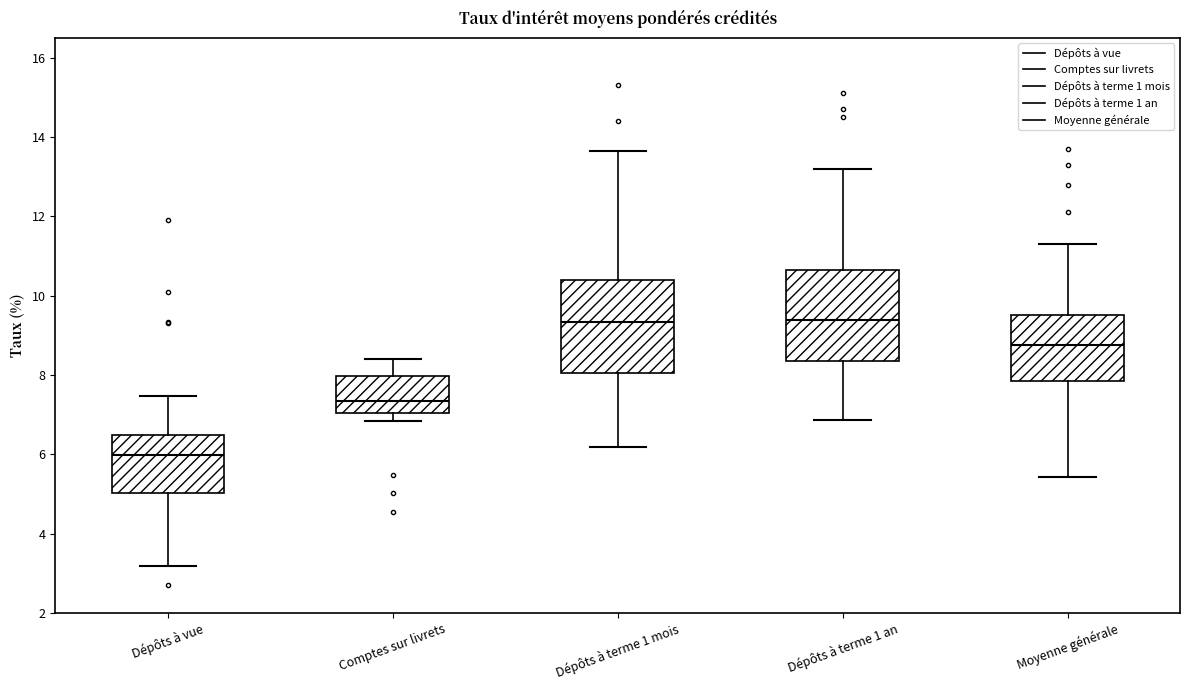

Reading left to right, read every box against the y-axis: the position of its median line, the range the box covers, and the ends of its whiskers. The values are not printed on the chart, so give them approximately, as read against the axis.

Dépôts à vue: median 6.0, box 5.0 to 6.4, whiskers 3.2 to 7.4
Comptes sur livrets: median 7.4, box 7.0 to 8.0, whiskers 6.8 to 8.4
Dépôts à terme 1 mois: median 9.4, box 8.0 to 10.4, whiskers 6.2 to 13.6
Dépôts à terme 1 an: median 9.4, box 8.4 to 10.6, whiskers 6.8 to 13.2
Moyenne générale: median 8.8, box 7.8 to 9.6, whiskers 5.4 to 11.4